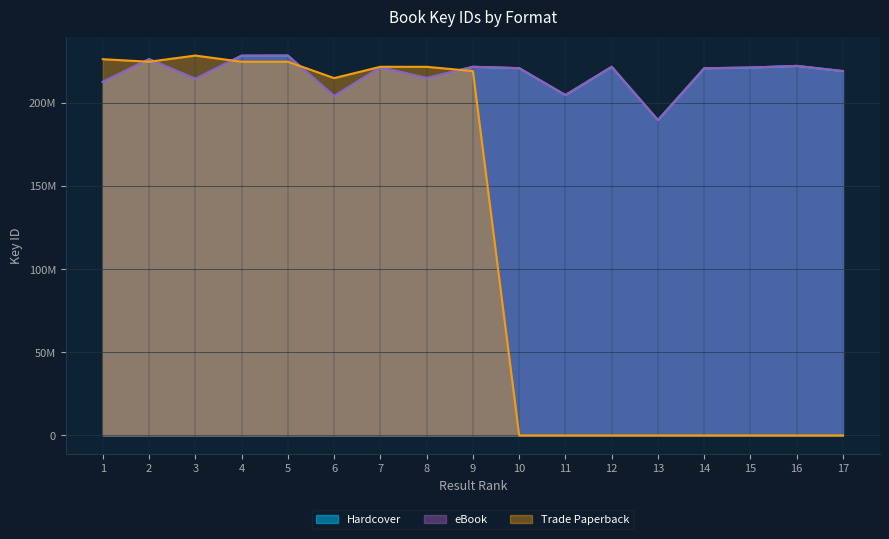

Is it true that Hardcover equals 139745139 at 16?

False